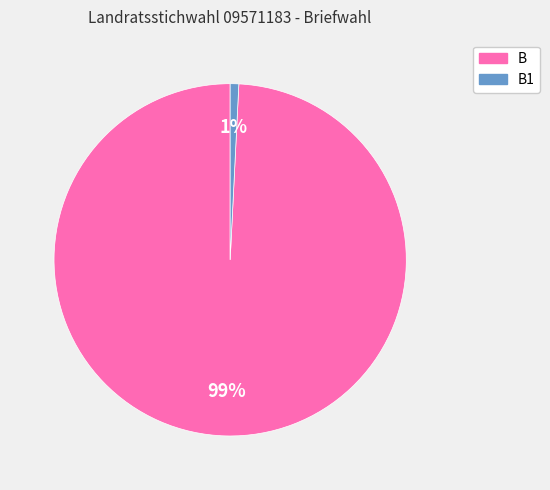

Is there a majority slice in this chart?

Yes